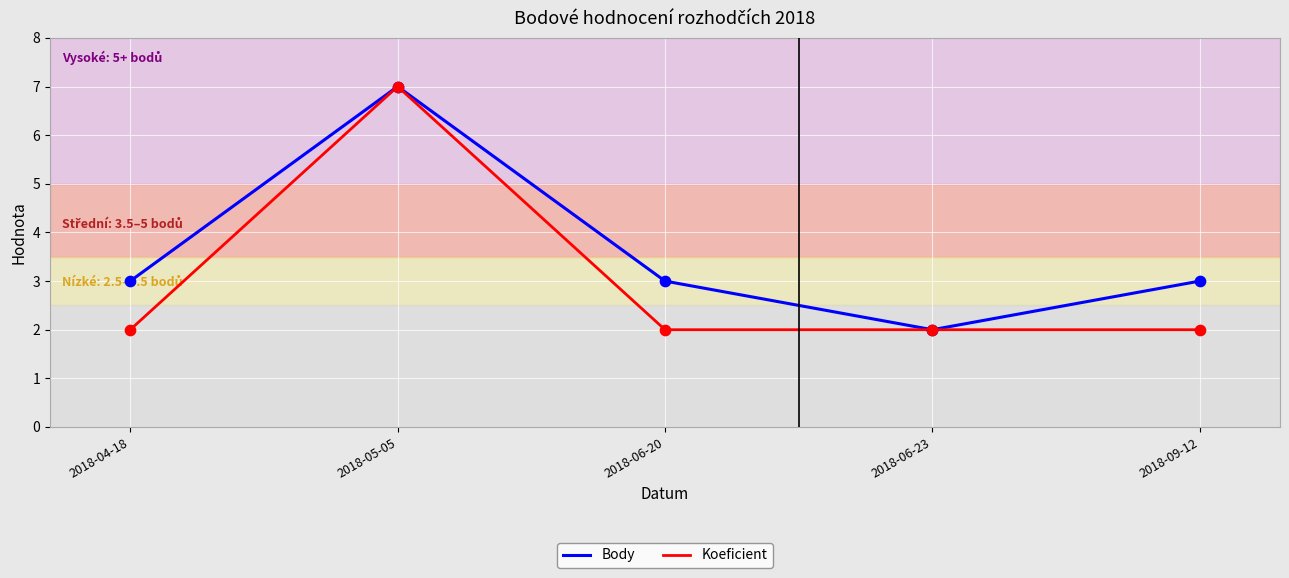

Between 2018-04-18 and 2018-06-23, which series saw the biggest shift?

Body